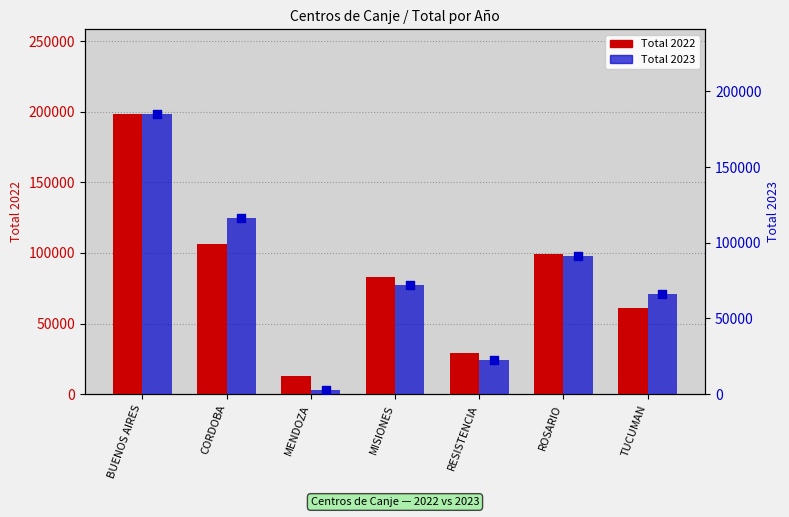

Which series reaches the maximum Y coordinate?

Total 2022